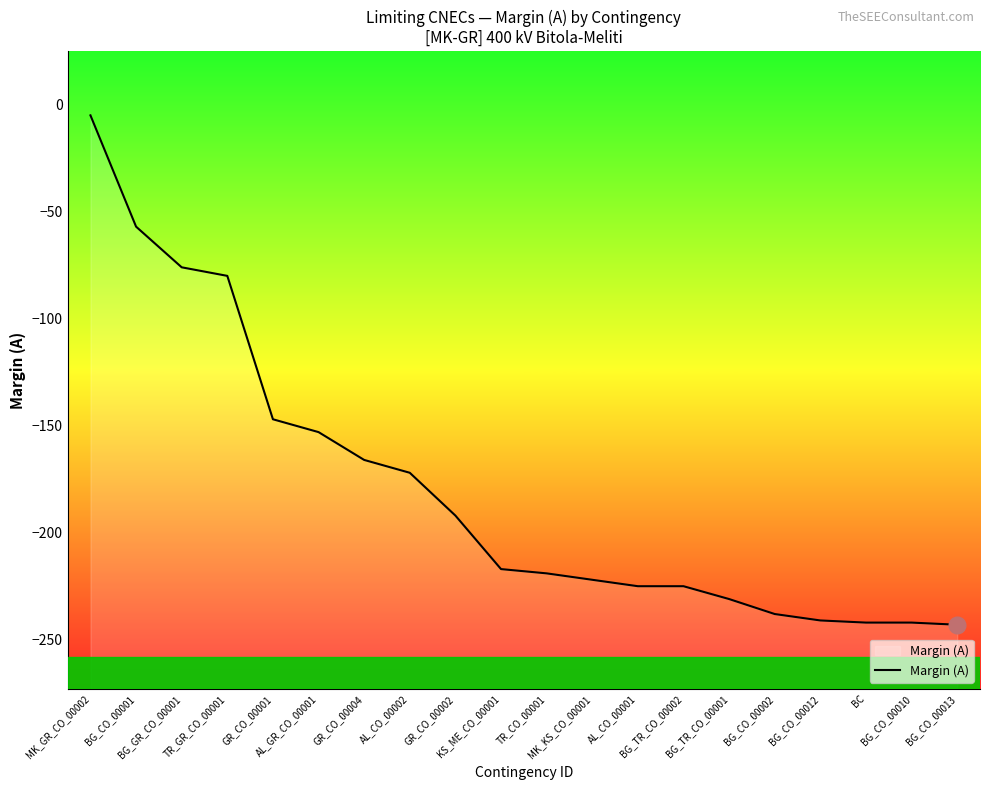

What is the sum of all values?

-3593